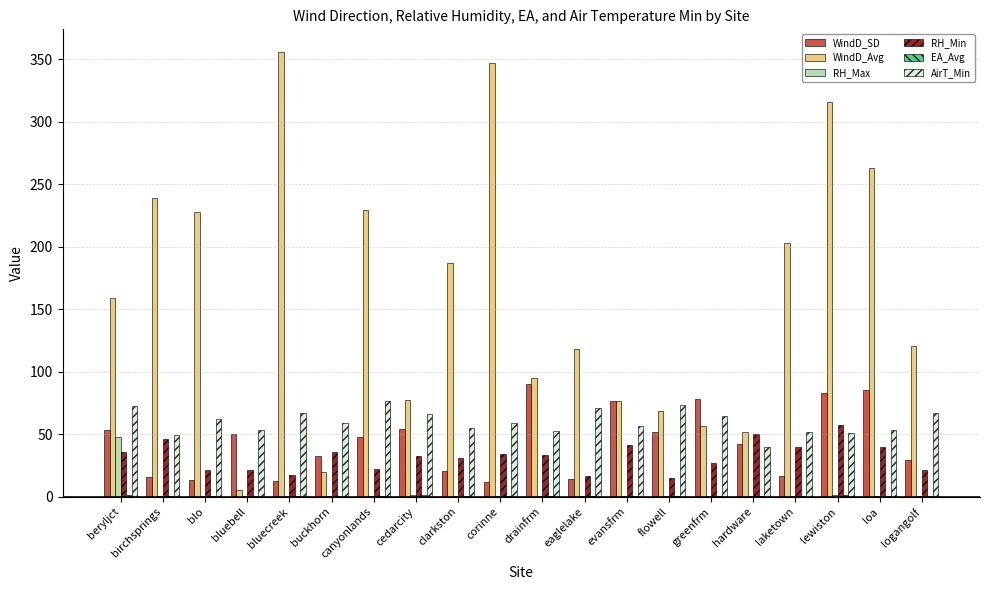

Which category has the highest value in the RH_Max series?

beryljct